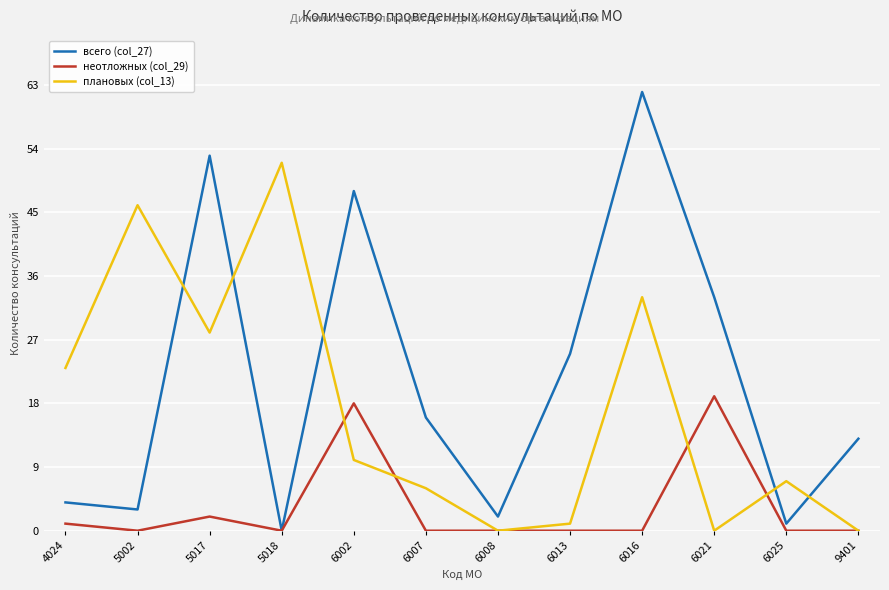

What is the sum of the всего (col_27) values at 6002 and 9401?

61